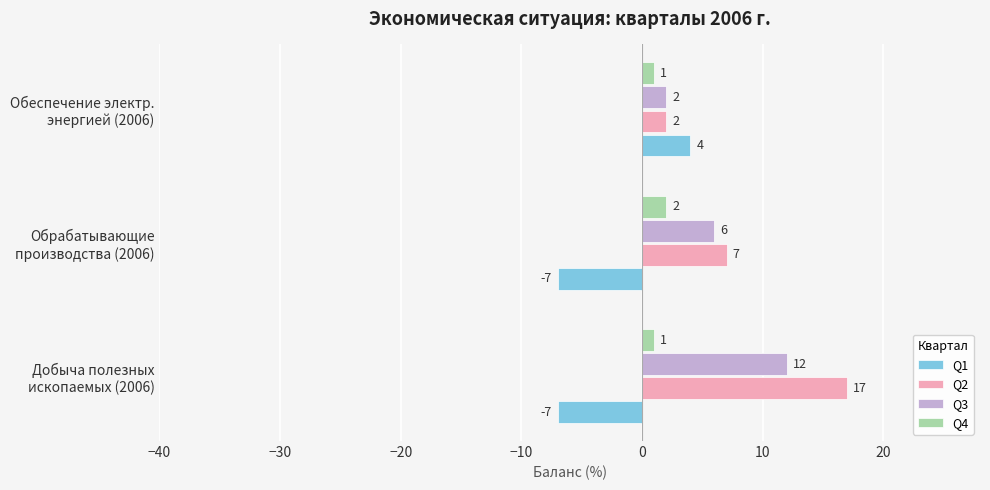

What is the difference between the maximum and minimum values in the Q3 series?

10